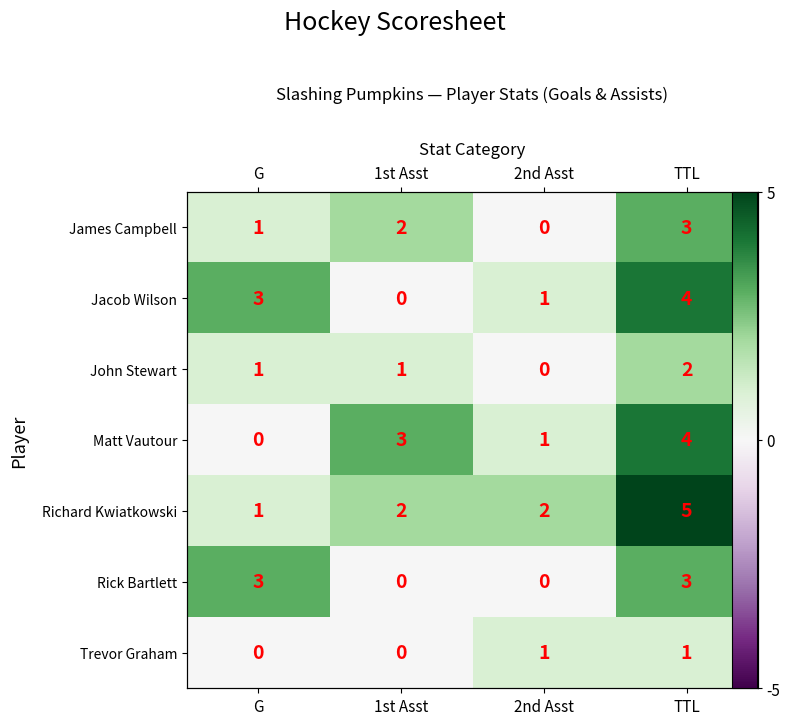

The Matt Vautour series shows 2 at 2nd Asst. True or false?

False